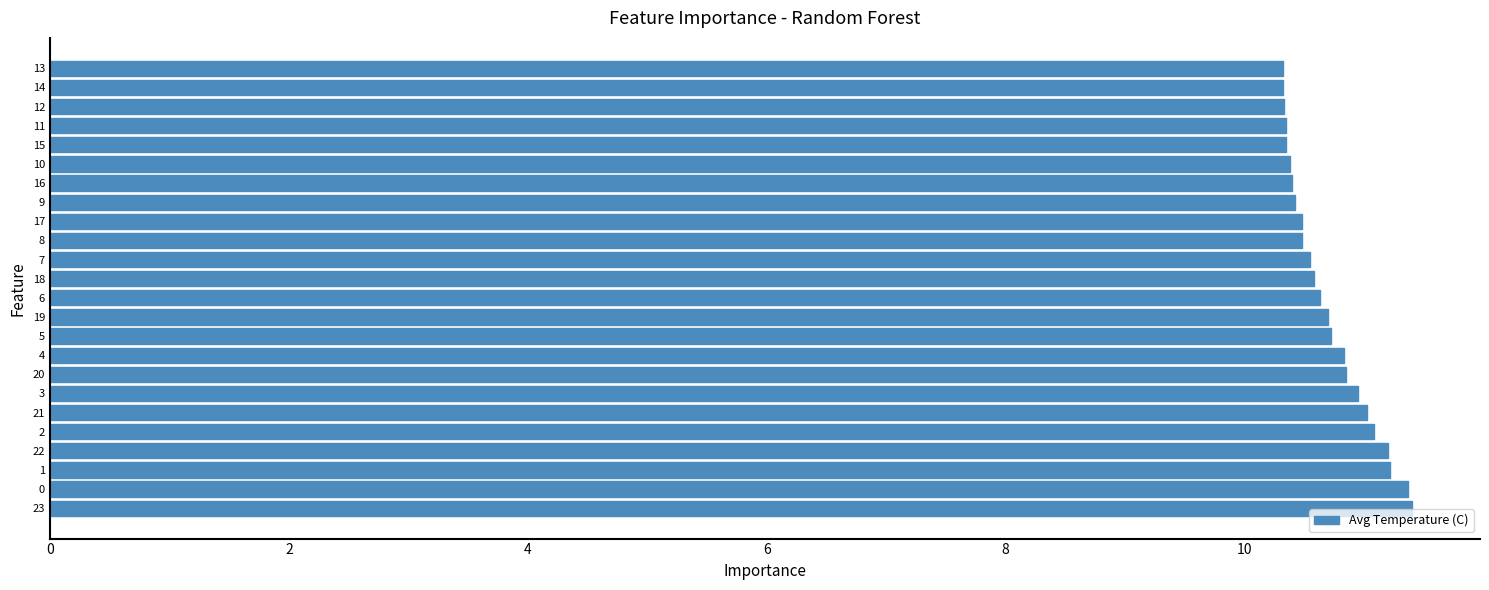

What is the sum of all values?

256.9